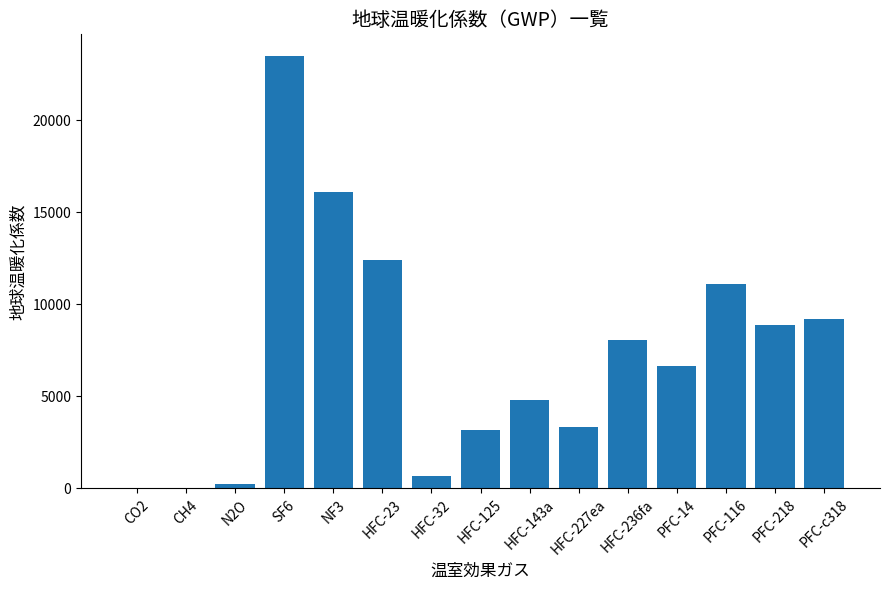

What is the maximum value shown in the chart?

23500